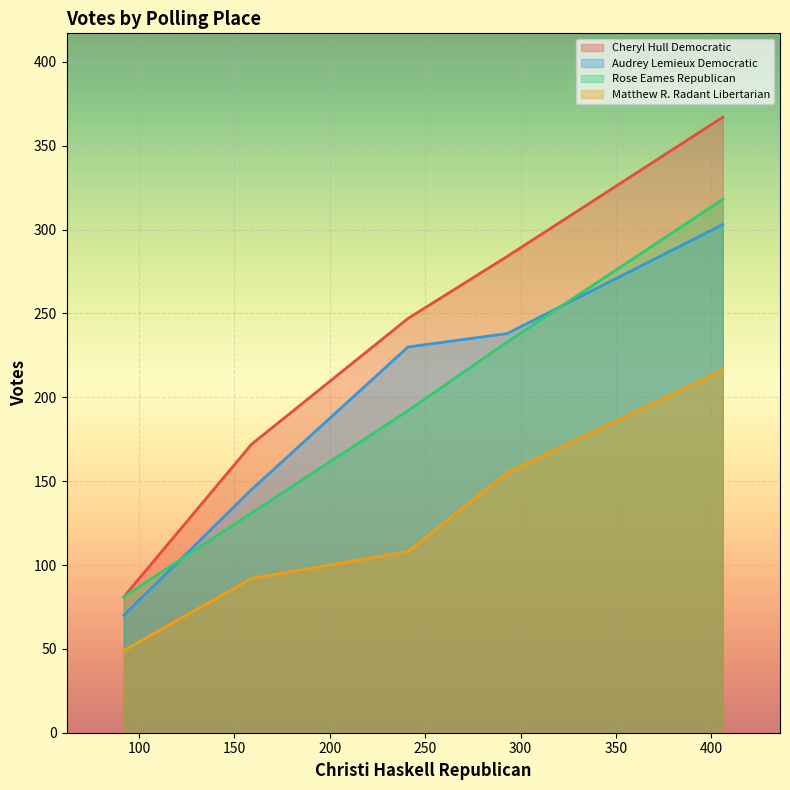

At which label does Audrey Lemieux Democratic reach its minimum?

4-4 Atwood Hose Station